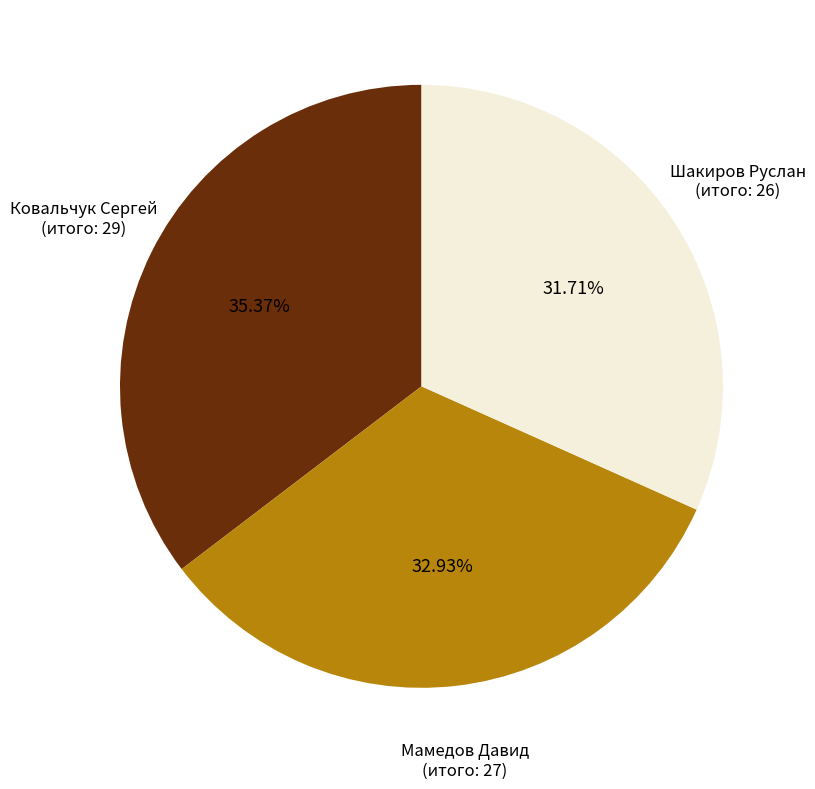

To the nearest percent, what is the difference between the largest and smallest slice percentages?

4%